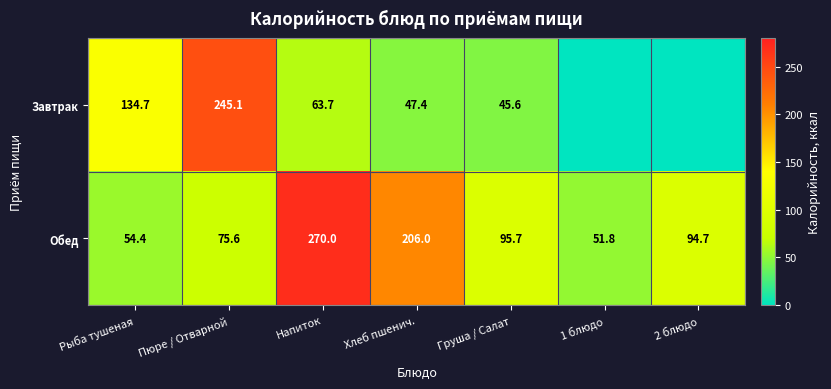

The Обед series shows 84.0 at 1 блюдо. True or false?

False